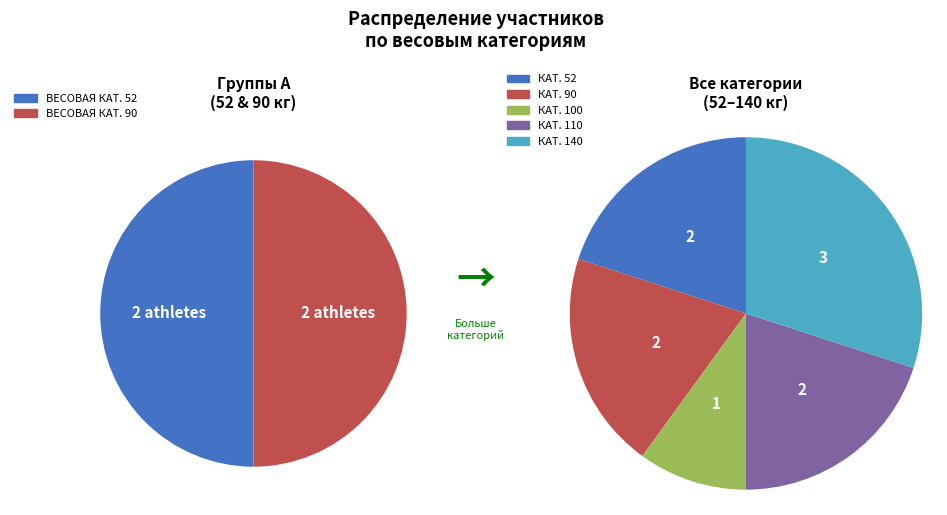

True or false: ВЕСОВАЯ КАТЕГОРИЯ 90 accounts for 20% of the total.

True